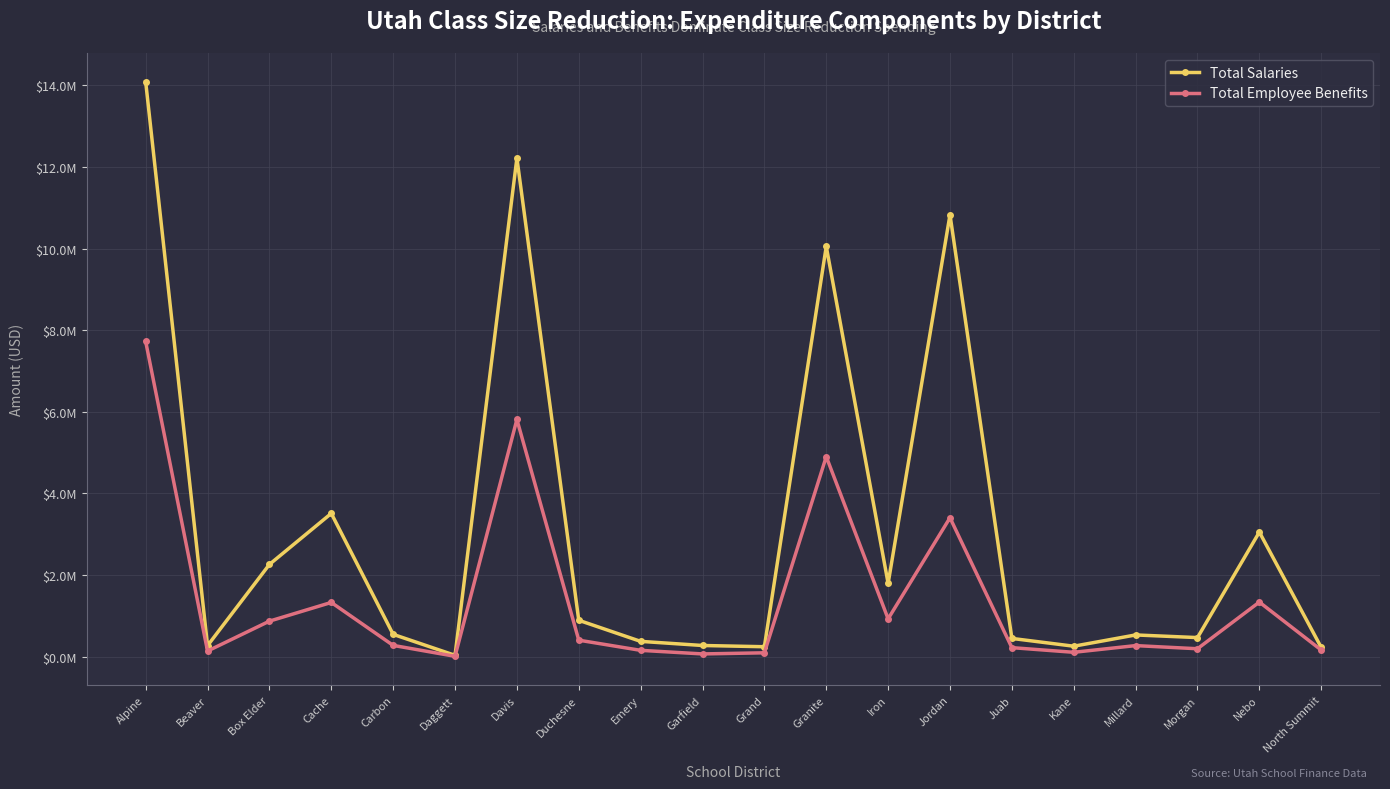

True or false: Total Employee Benefits and Total Salaries intersect in this chart.

False